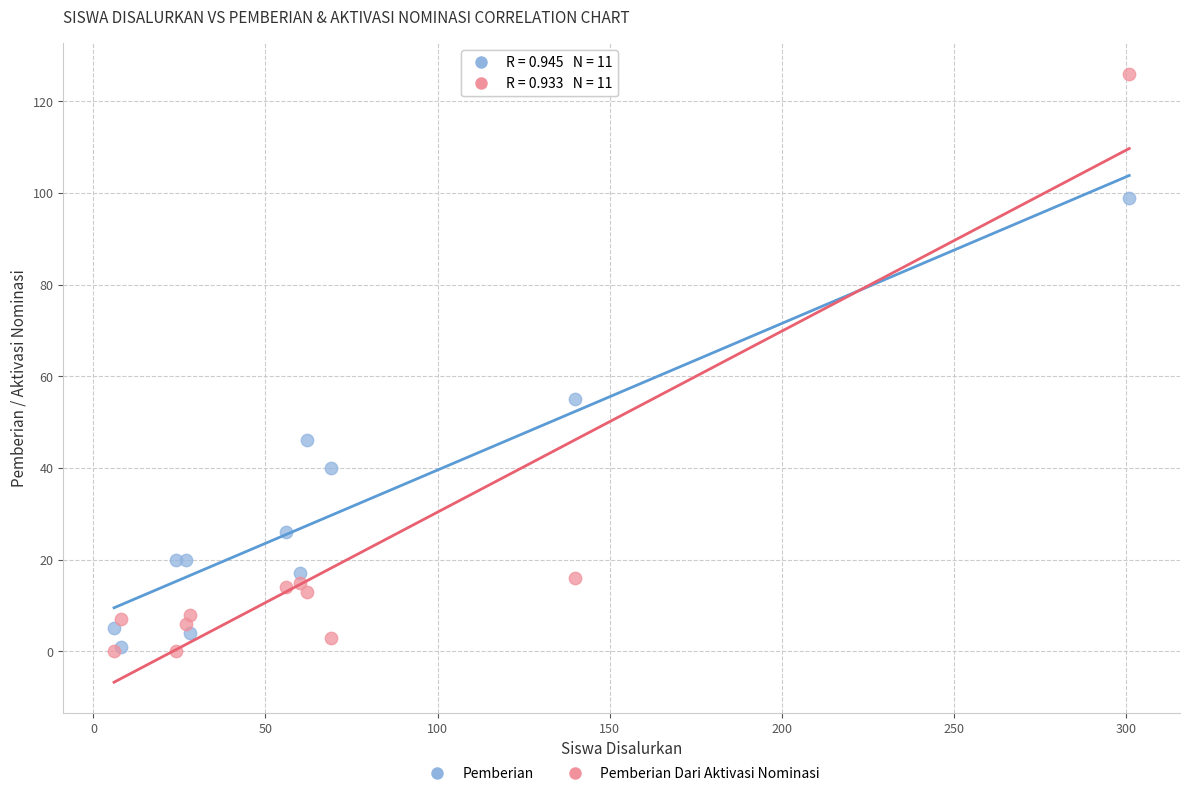

Across all series, what Y value is closest to 63?

55